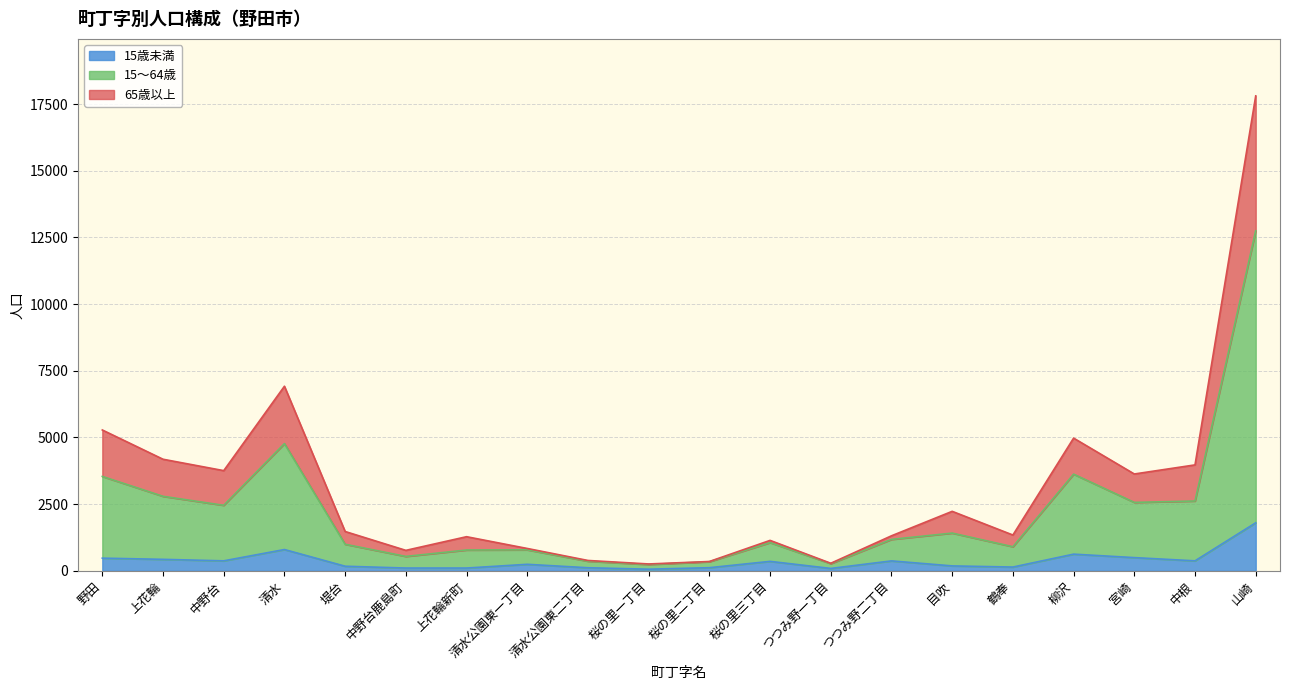

What is the label of the 4th point from the right?

柳沢